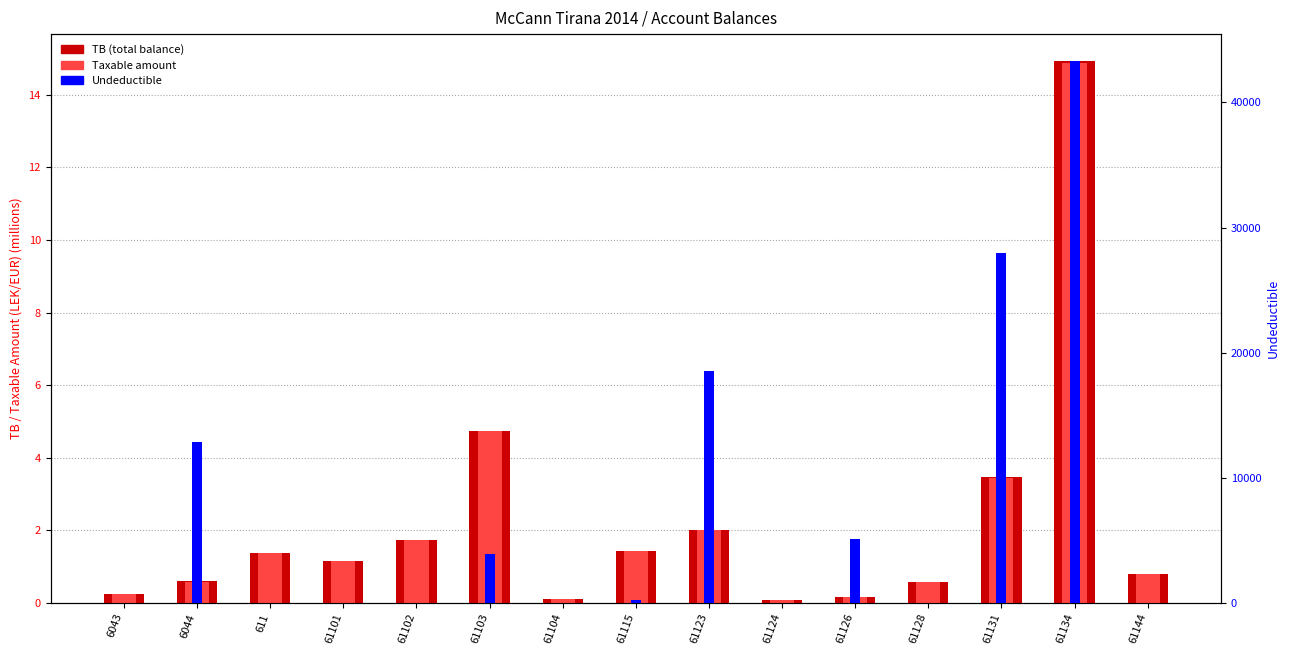

The Taxable amount series shows 4.5 at 61131. True or false?

False